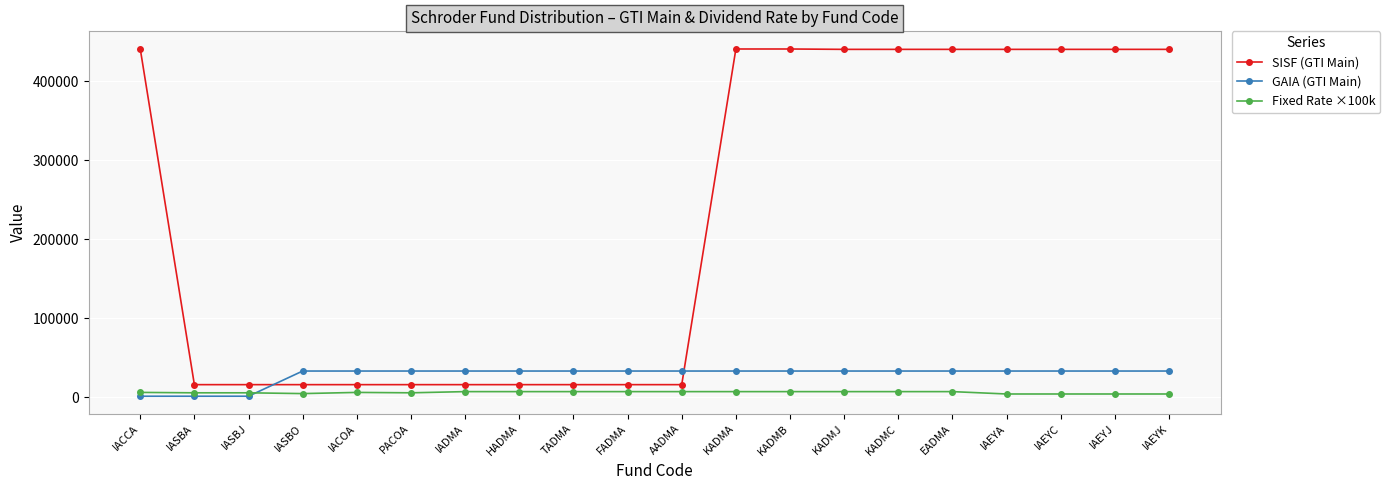

True or false: SISF (GTI Main) and Fixed Rate ×100k cross at least once.

False